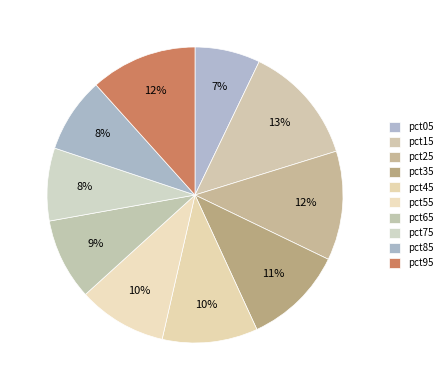

Count the number of slices in the pie.

10